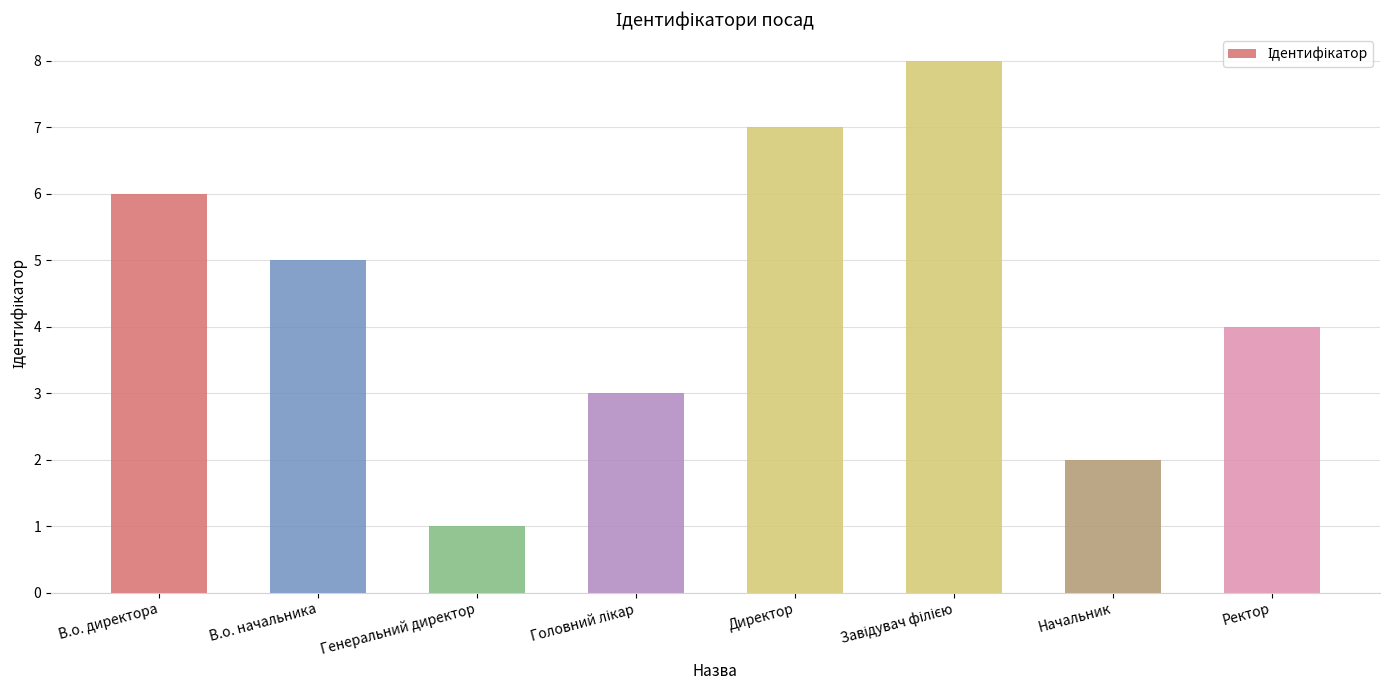

What is the sum of all values?

36